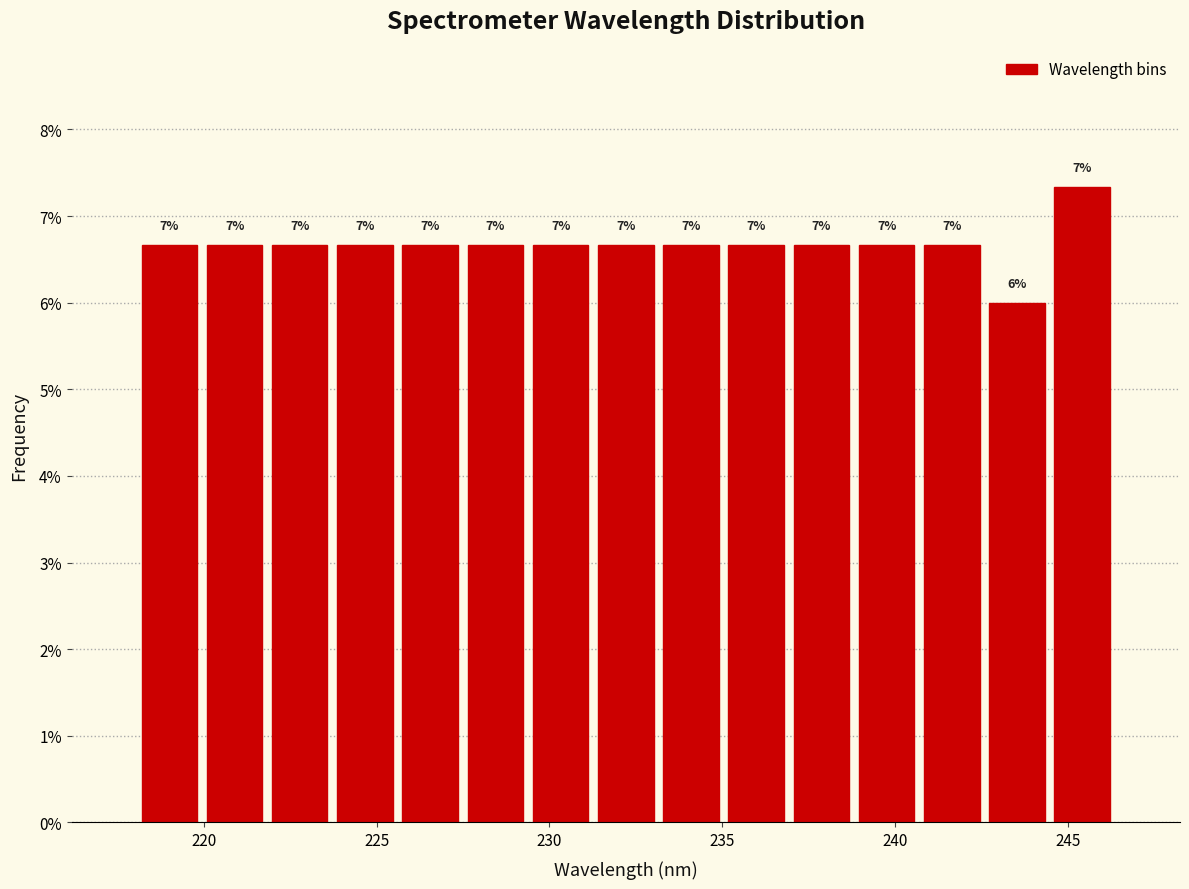

Read against the x-axis, roughly where is the centre of the tallest bar?

245.5